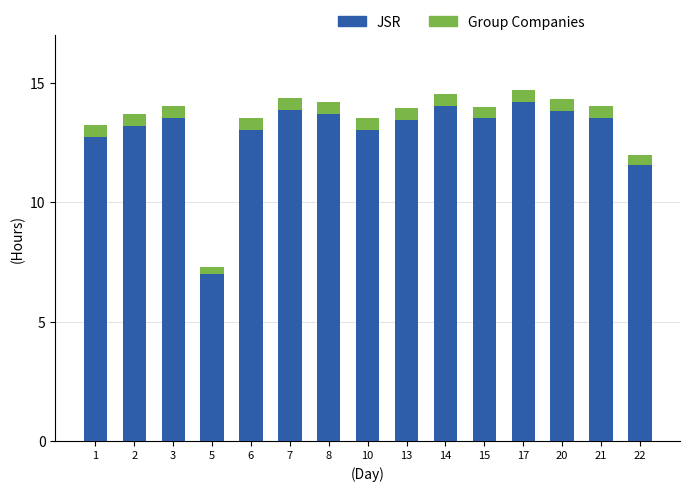

At which label does JSR reach its minimum?

5